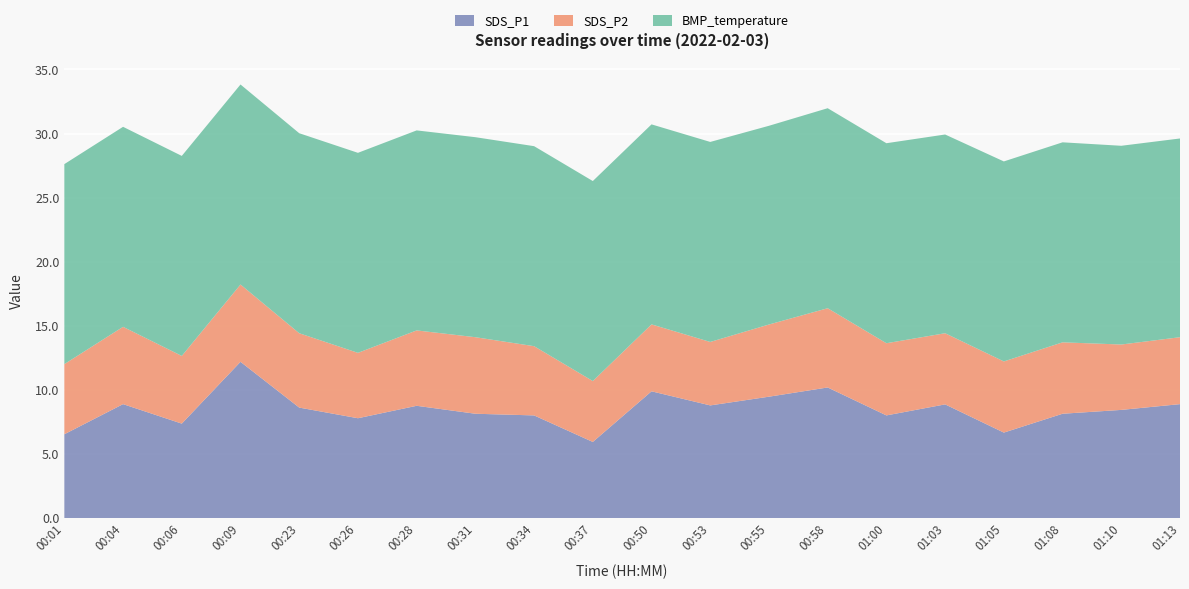

Reading right to left, extract all data points from this chart.

SDS_P1: 01:13=8.9	01:10=8.4	01:08=8.2	01:05=6.7	01:03=8.9	01:00=8.0	00:58=10.2	00:55=9.5	00:53=8.8	00:50=9.9	00:37=6.0	00:34=8.0	00:31=8.2	00:28=8.8	00:26=7.8	00:23=8.6	00:09=12.2	00:06=7.4	00:04=8.9	00:01=6.5
SDS_P2: 01:13=5.2	01:10=5.1	01:08=5.6	01:05=5.5	01:03=5.5	01:00=5.6	00:58=6.2	00:55=5.6	00:53=5.0	00:50=5.2	00:37=4.8	00:34=5.4	00:31=6.0	00:28=5.9	00:26=5.1	00:23=5.8	00:09=6.0	00:06=5.3	00:04=6.0	00:01=5.5
BMP_temperature: 01:13=15.5	01:10=15.5	01:08=15.6	01:05=15.6	01:03=15.5	01:00=15.6	00:58=15.6	00:55=15.5	00:53=15.6	00:50=15.6	00:37=15.6	00:34=15.6	00:31=15.6	00:28=15.6	00:26=15.6	00:23=15.6	00:09=15.6	00:06=15.6	00:04=15.6	00:01=15.6